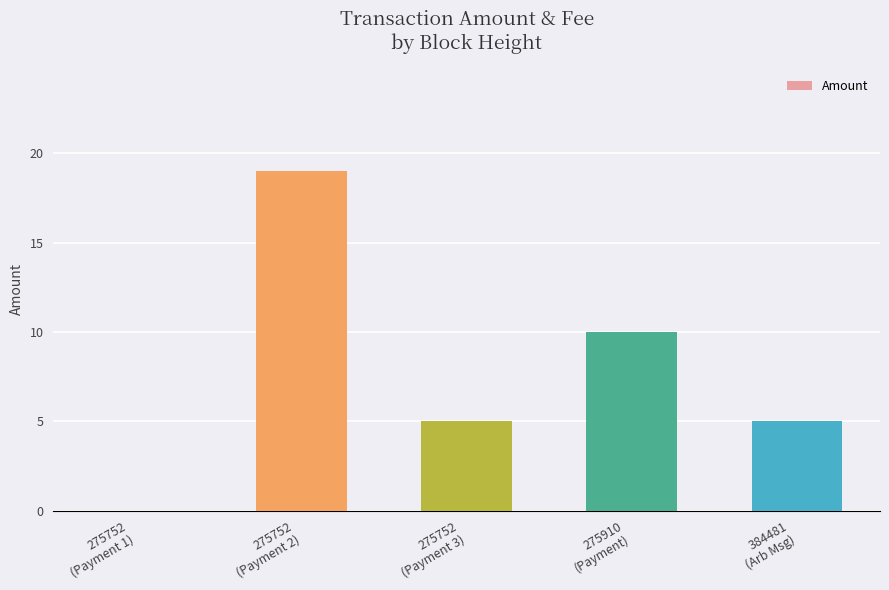

What is the maximum value shown in the chart?

19